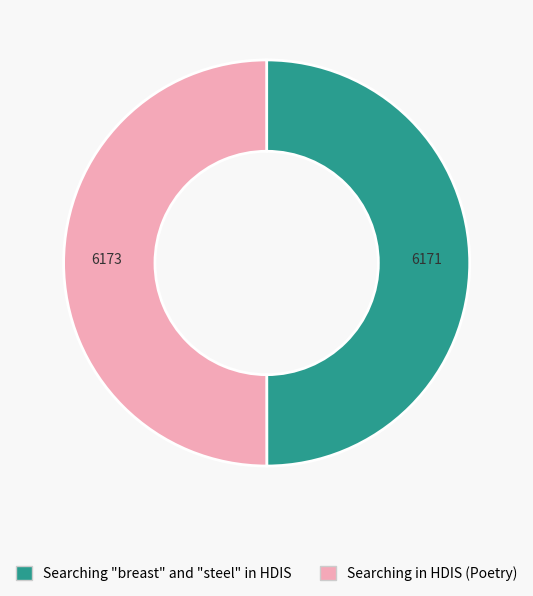

Approximately how many times larger is the value at Searching "breast" and "steel" in HDIS compared to Searching in HDIS (Poetry)?

1.0